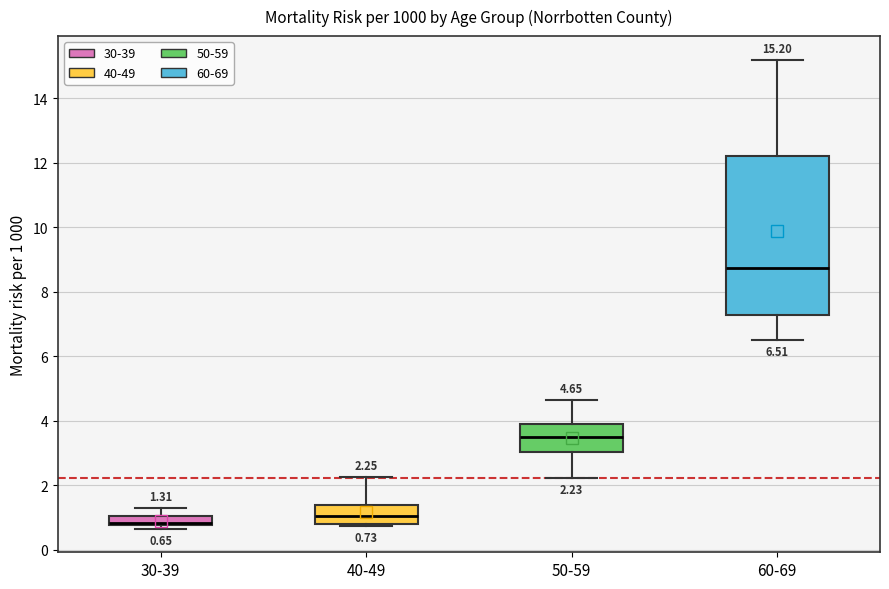

Comparing the boxes themselves (not the whiskers), which one is the tallest?

60-69